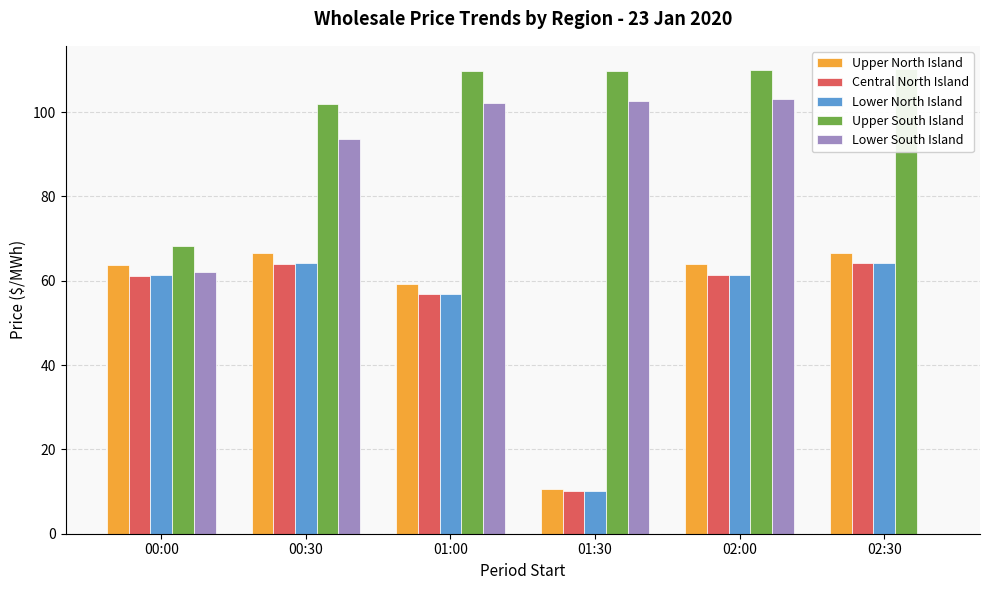

At how many categories does at least one series exceed 57?

6